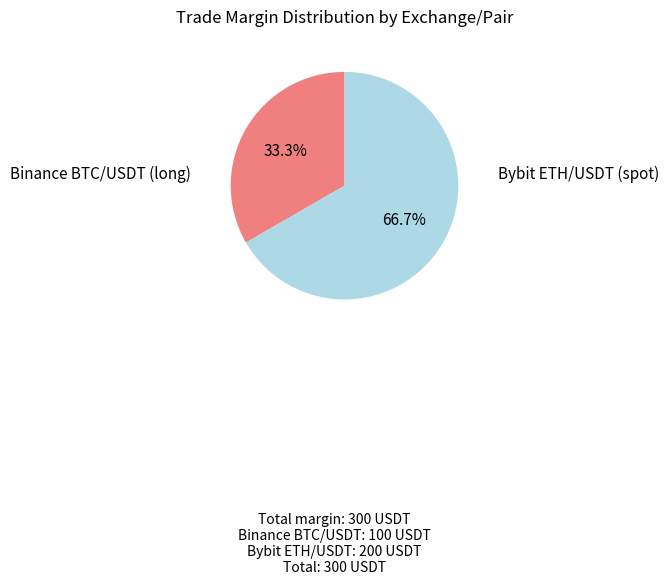

Count the number of slices in the pie.

2